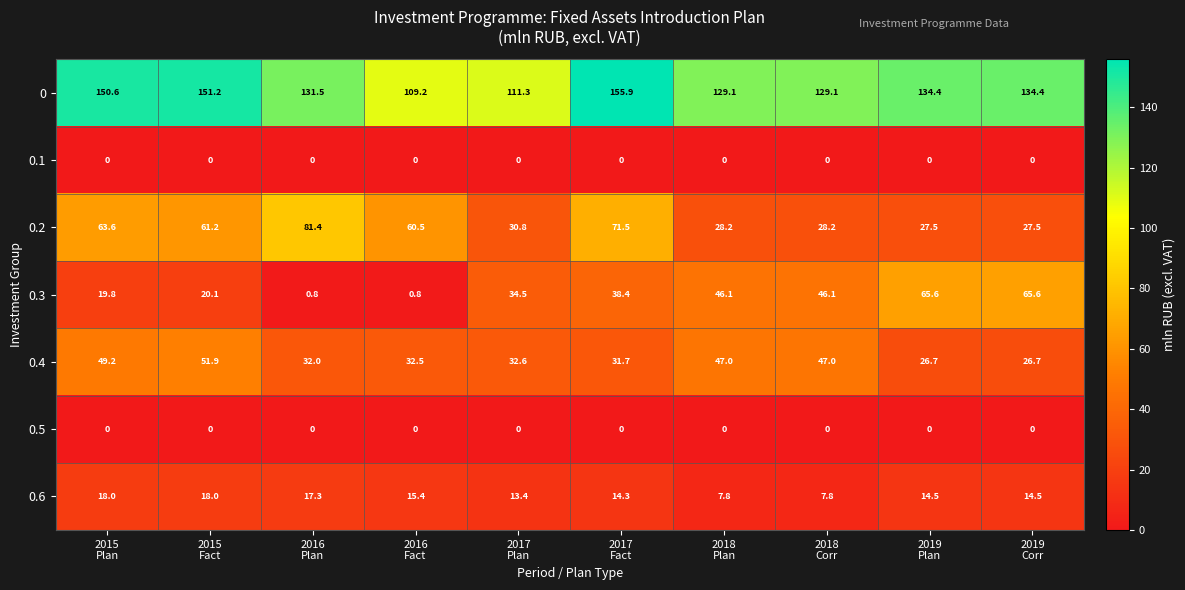

What is the difference between the second highest and second lowest values in the 0.3 series?

64.8